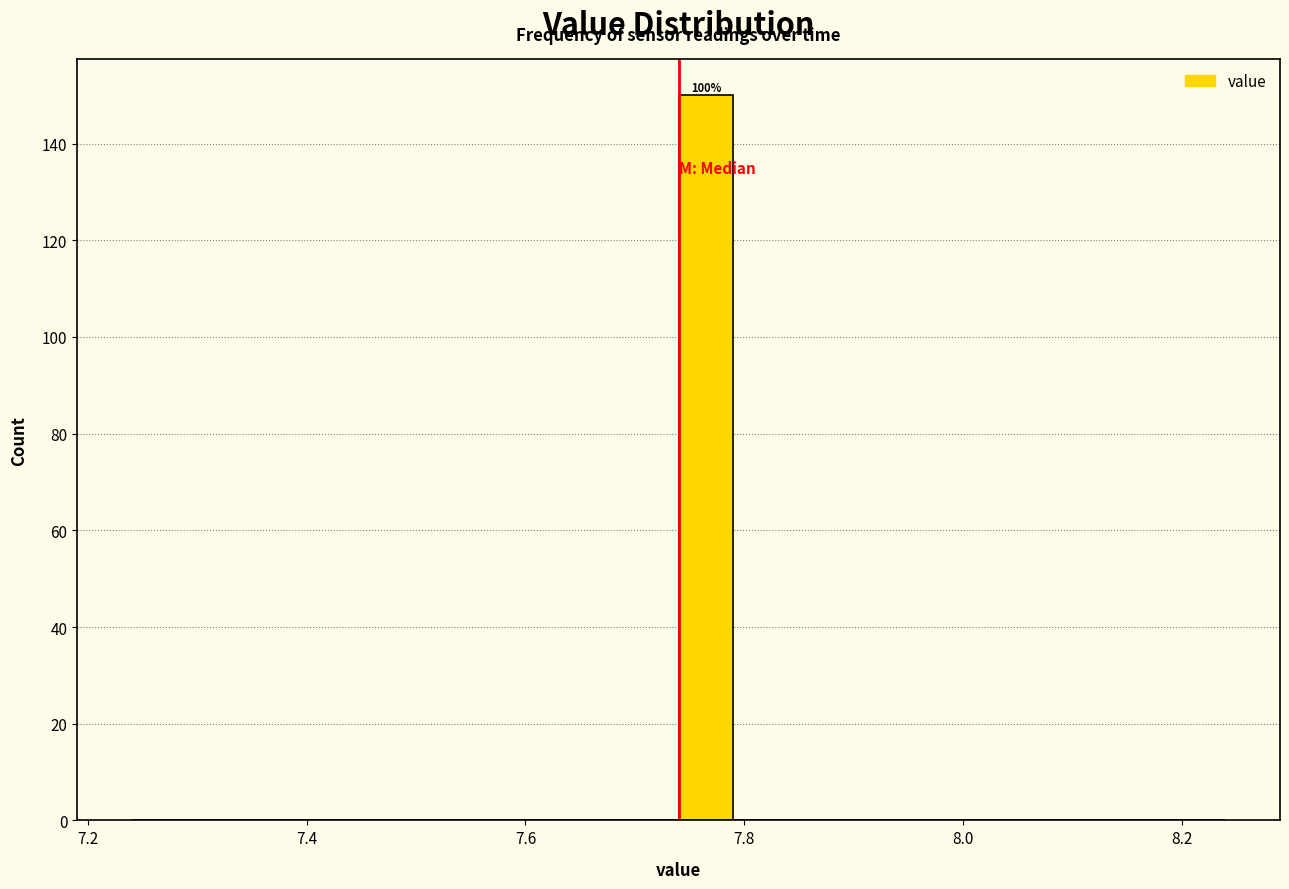

Read against the x-axis, roughly where is the centre of the tallest bar?

7.76